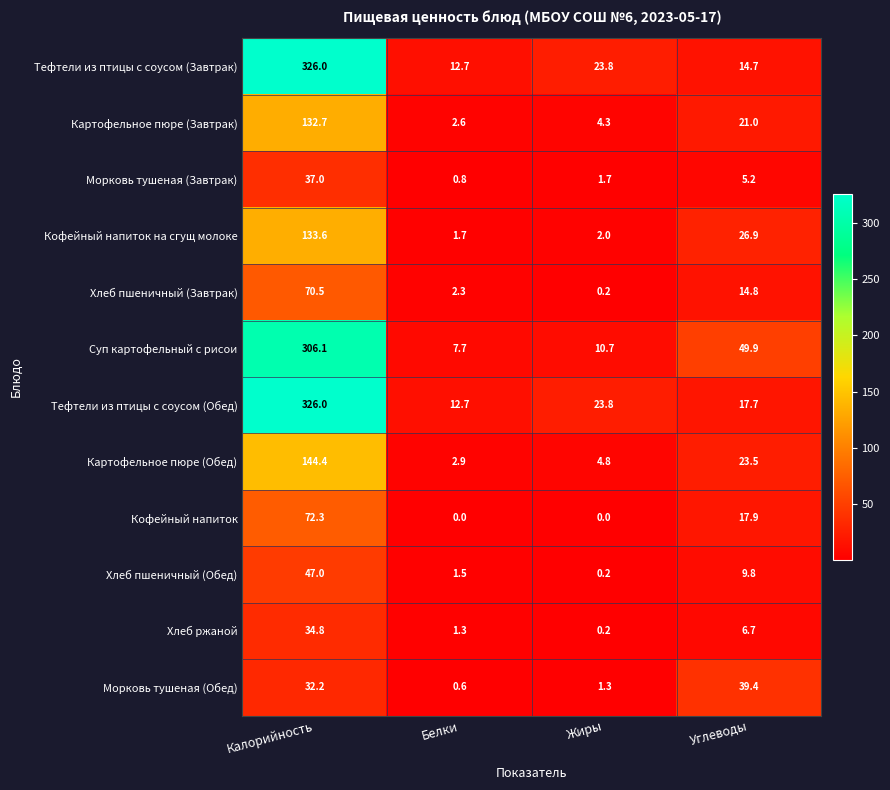

At which category is the sum across all series the highest?

Калорийность